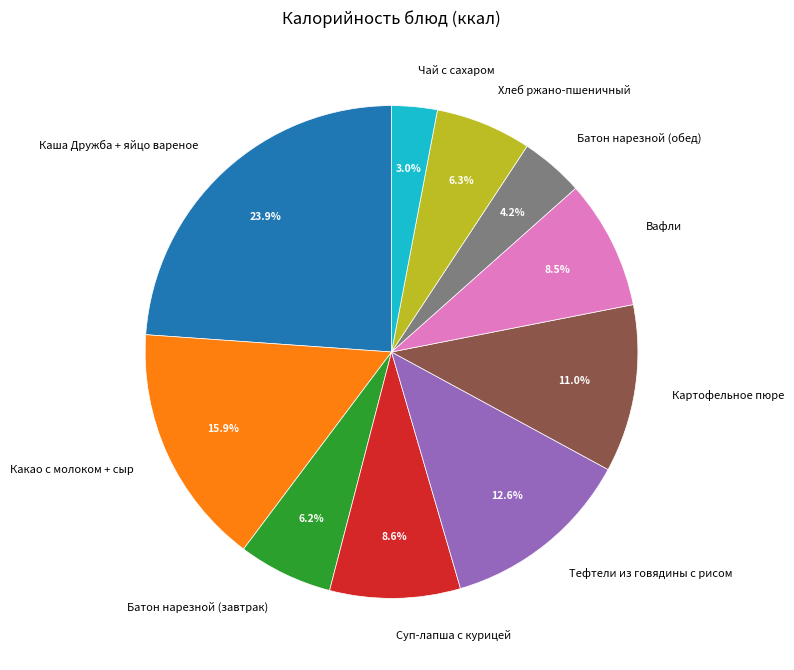

To the nearest percent, what is the combined percentage of Картофельное пюре and Какао с молоком + сыр?

27%